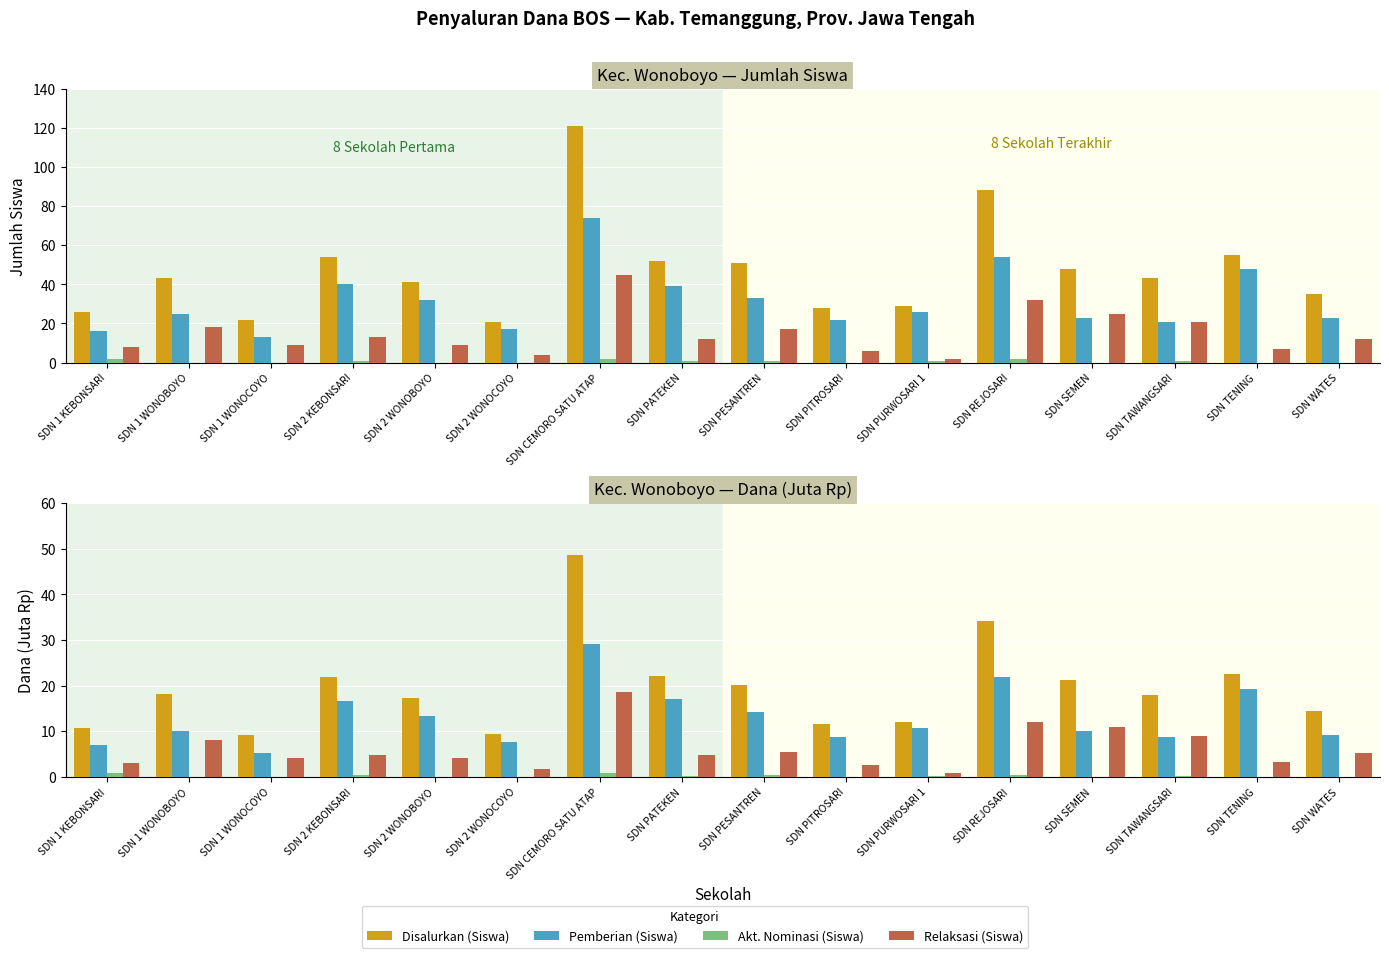

How many data points does each series have?

16